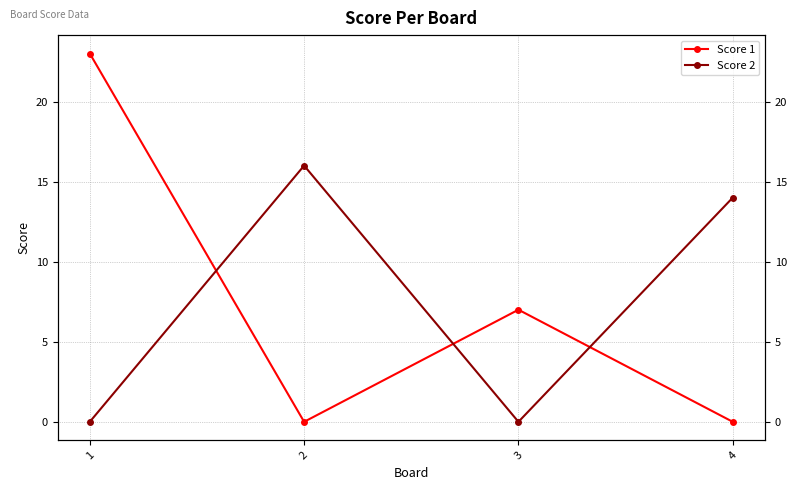

How many data points in Score 2 are above 14?

1